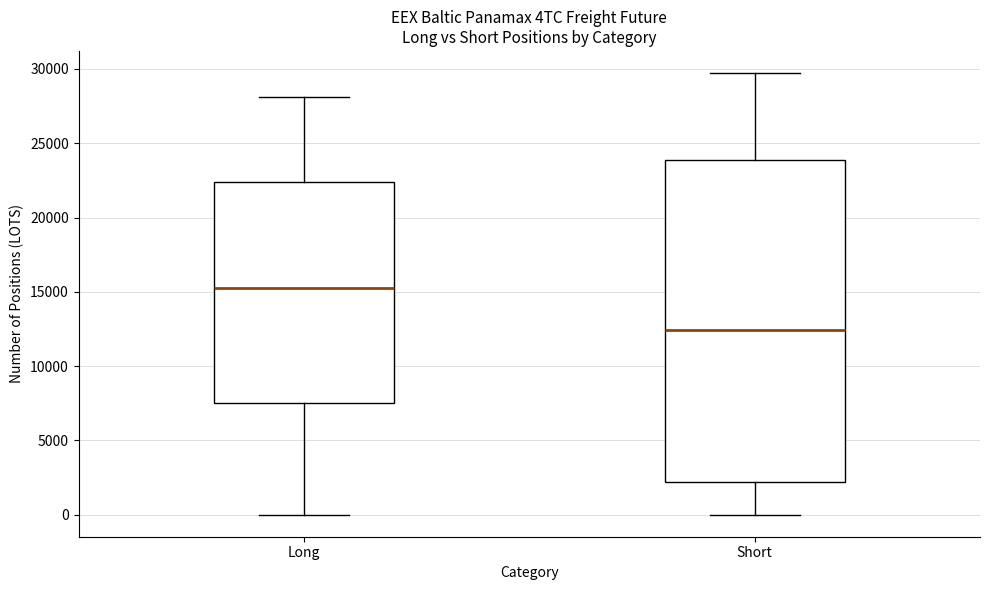

Reading left to right, transcribe this box plot: for each box, give where its median line is, the range the box spans, and where its two whiskers end, as read against the y-axis. The values are not printed on the chart, so give them approximately, as read against the axis.

Long: median 15500, box 7500 to 22500, whiskers 0 to 28000
Short: median 12500, box 2000 to 24000, whiskers 0 to 29500